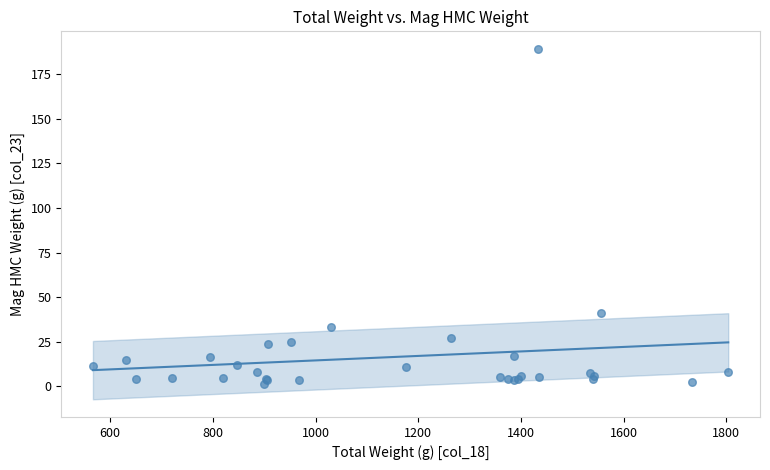

What Y value in the scatter plot is closest to 95?

41.1